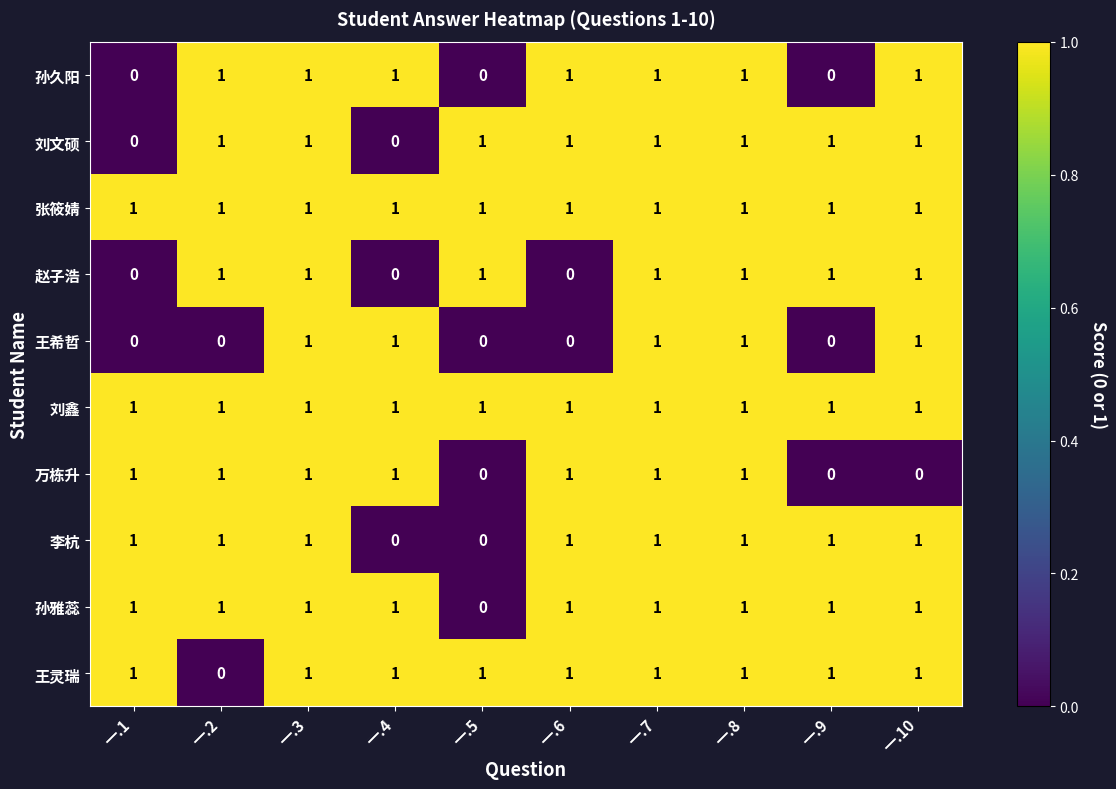

The value of 孙久阳 at 一.9 is 0. True or false?

True